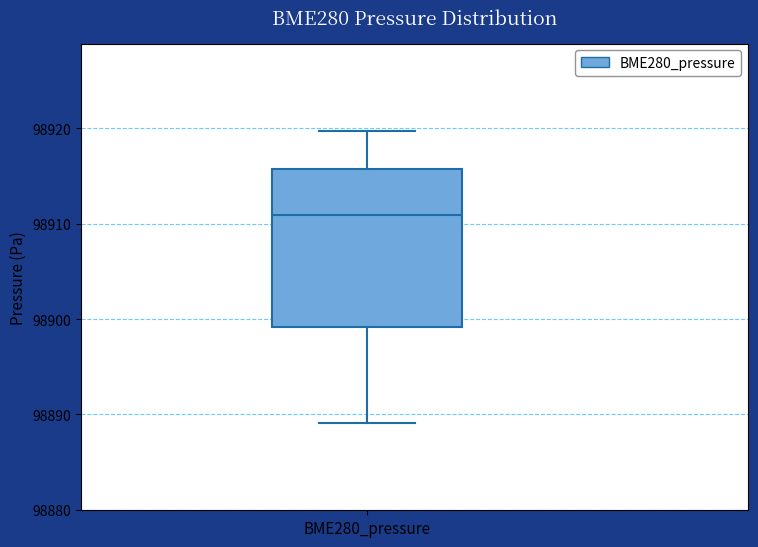

Transcribe this box plot: give where the median line is, the range the box spans, and where the two whiskers end, as read against the y-axis. The values are not printed on the chart, so give them approximately, as read against the axis.

median 98911, box 98899 to 98916, whiskers 98889 to 98920